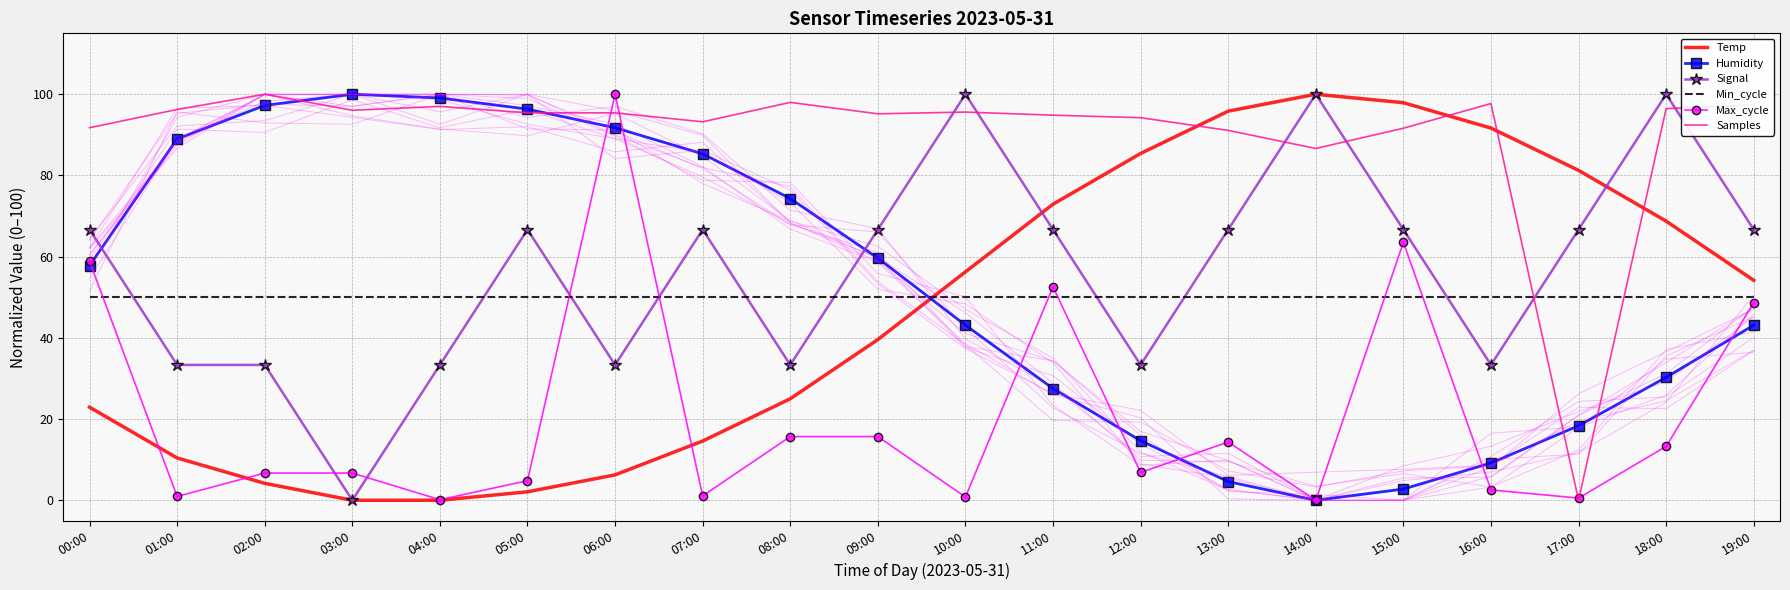

True or false: Min_cycle and Temp cross at least once.

True